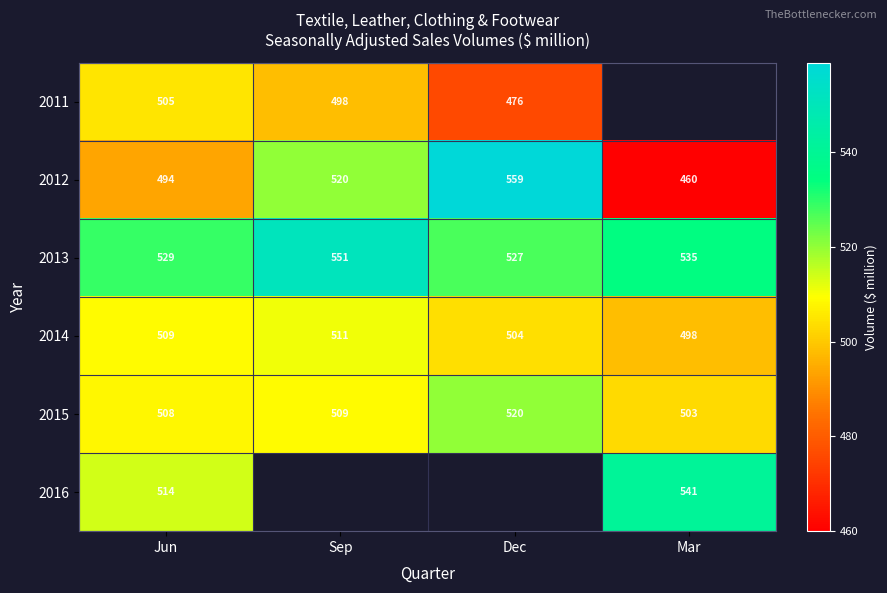

Rank the series at Jun from lowest to highest value.

2012, 2011, 2015, 2014, 2016, 2013